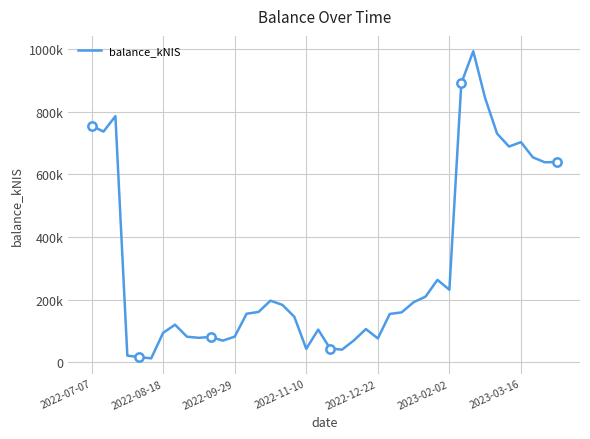

Does the chart have visible grid lines?

Yes